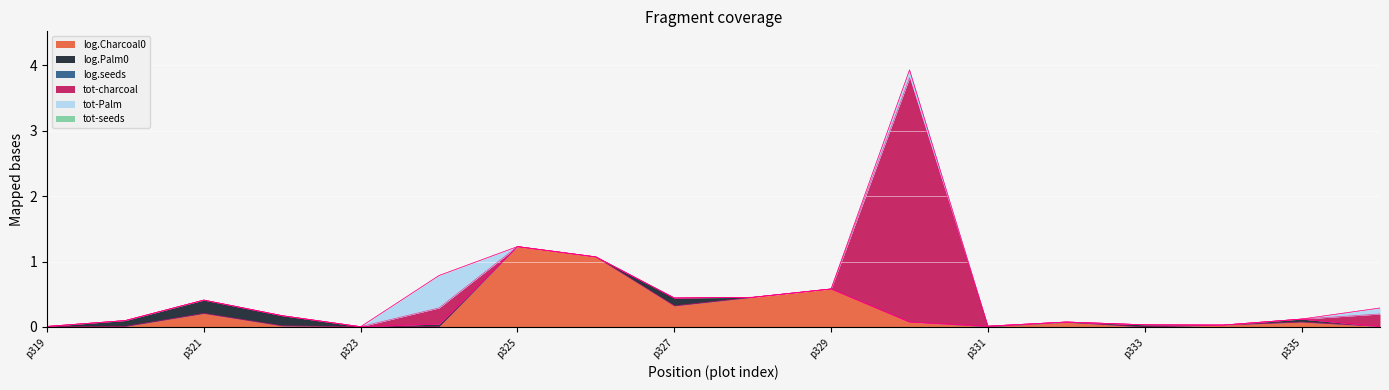

Does the chart display data point markers on the line(s)?

No